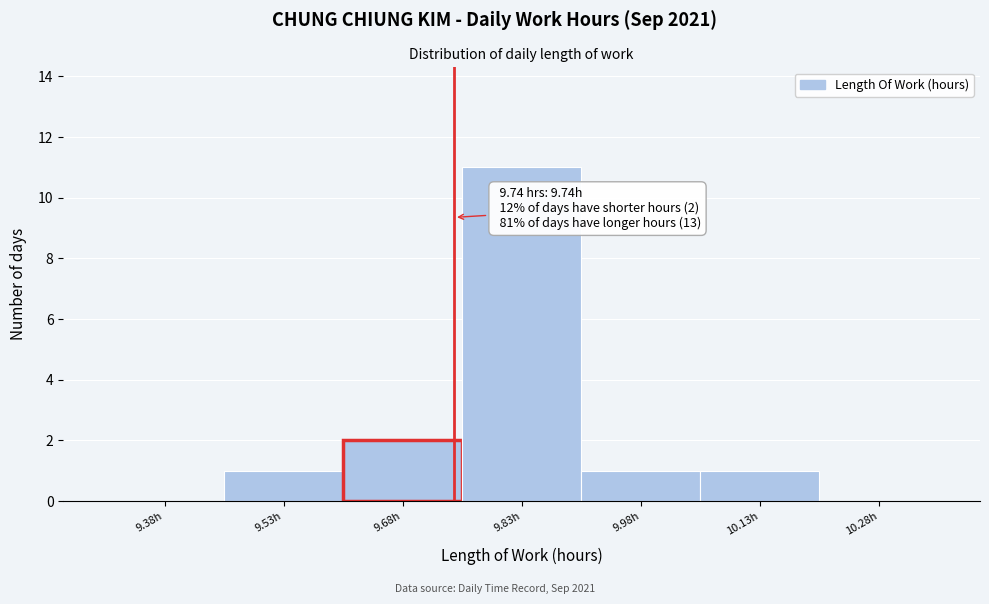

Over which range of the x-axis is the bar tallest?

9.75 to 9.90